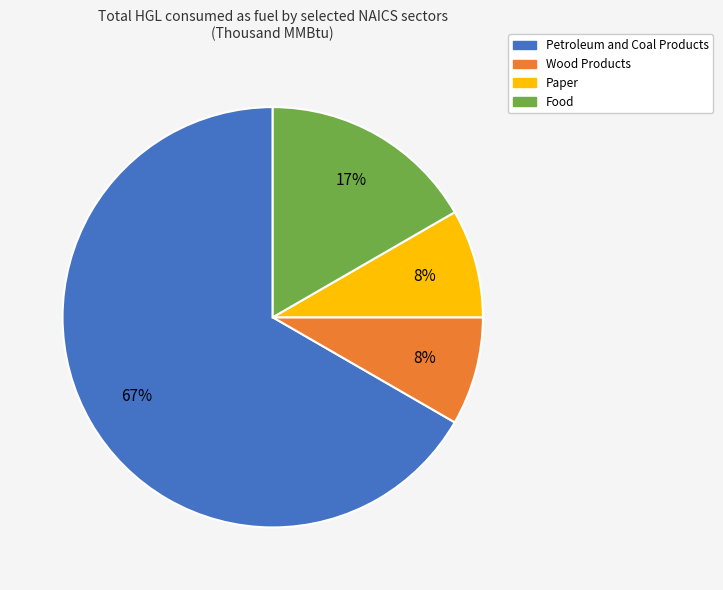

Is it true that Petroleum and Coal Products is 59% of the pie?

False